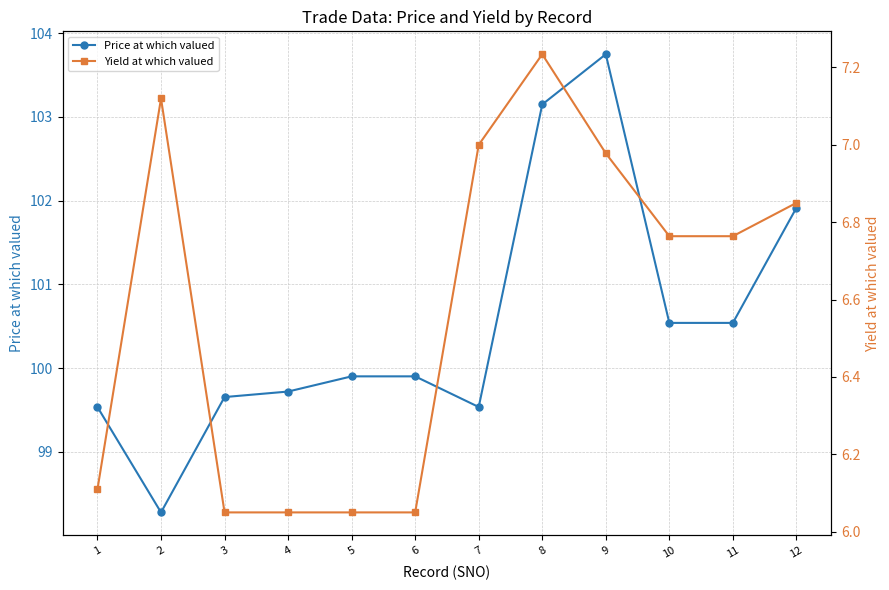

What is the minimum value shown in the chart?

6.0